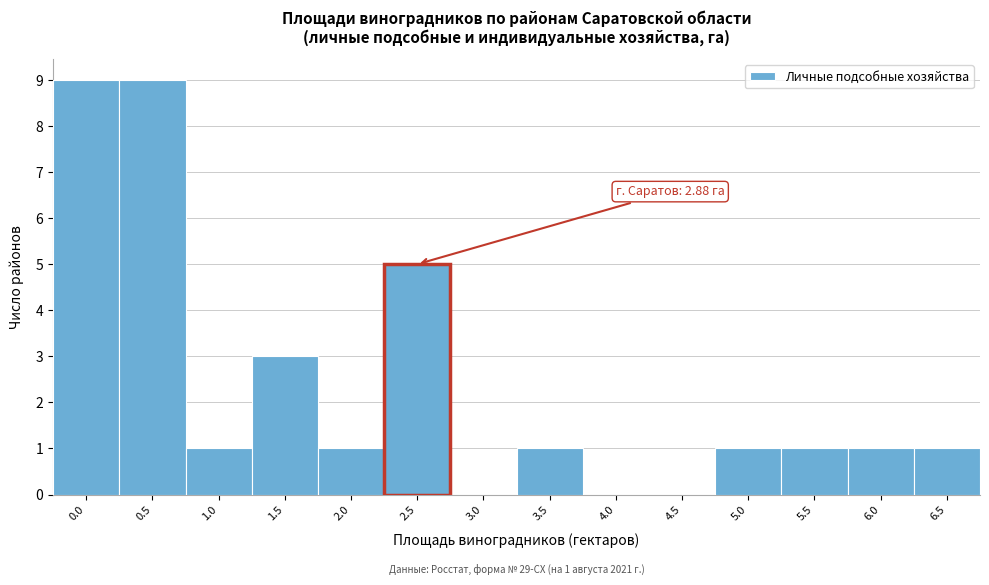

Reading left to right, list all the values displayed in this chart.

0.0=9	0.5=9	1.0=1	1.5=3	2.0=1	2.5=5	3.0=0	3.5=1	4.0=0	4.5=0	5.0=1	5.5=1	6.0=1	6.5=1